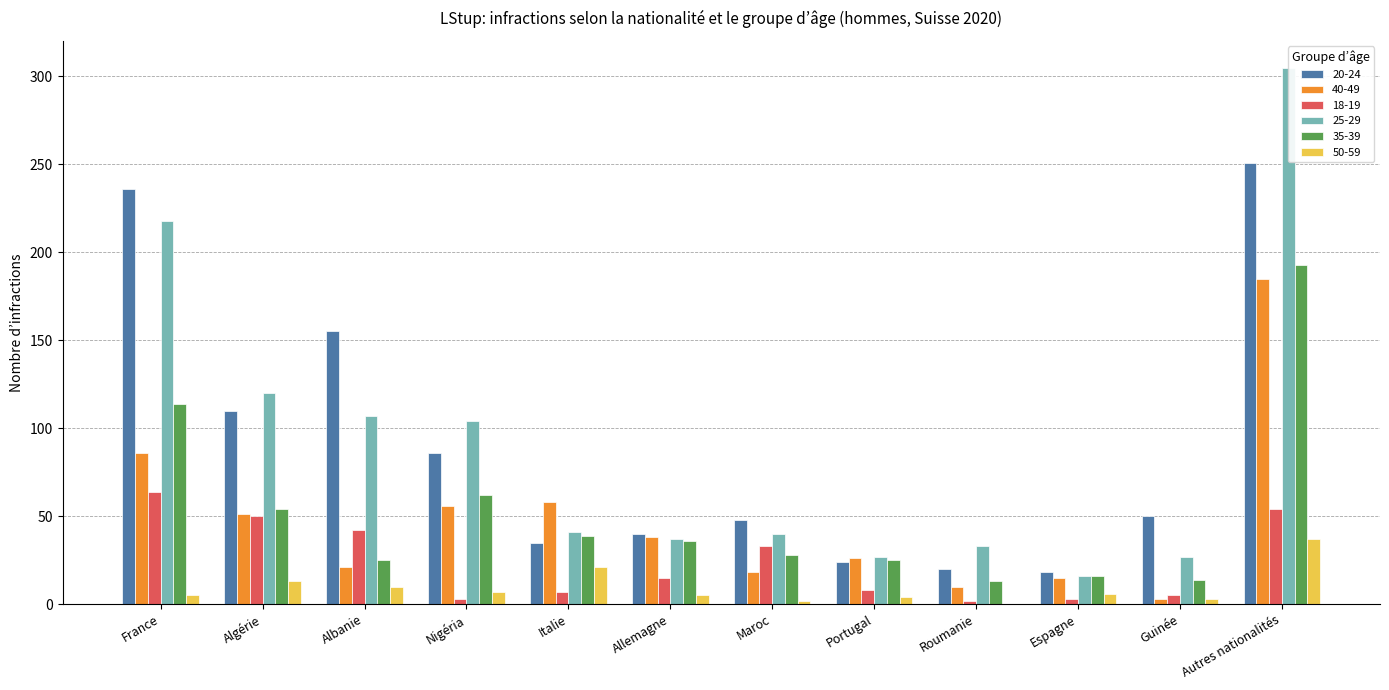

Reading right to left, list all the values displayed in this chart.

20-24: Autres nationalités=251	Guinée=50	Espagne=18	Roumanie=20	Portugal=24	Maroc=48	Allemagne=40	Italie=35	Nigéria=86	Albanie=155	Algérie=110	France=236
40-49: Autres nationalités=185	Guinée=3	Espagne=15	Roumanie=10	Portugal=26	Maroc=18	Allemagne=38	Italie=58	Nigéria=56	Albanie=21	Algérie=51	France=86
18-19: Autres nationalités=54	Guinée=5	Espagne=3	Roumanie=2	Portugal=8	Maroc=33	Allemagne=15	Italie=7	Nigéria=3	Albanie=42	Algérie=50	France=64
25-29: Autres nationalités=305	Guinée=27	Espagne=16	Roumanie=33	Portugal=27	Maroc=40	Allemagne=37	Italie=41	Nigéria=104	Albanie=107	Algérie=120	France=218
35-39: Autres nationalités=193	Guinée=14	Espagne=16	Roumanie=13	Portugal=25	Maroc=28	Allemagne=36	Italie=39	Nigéria=62	Albanie=25	Algérie=54	France=114
50-59: Autres nationalités=37	Guinée=3	Espagne=6	Roumanie=0	Portugal=4	Maroc=2	Allemagne=5	Italie=21	Nigéria=7	Albanie=10	Algérie=13	France=5